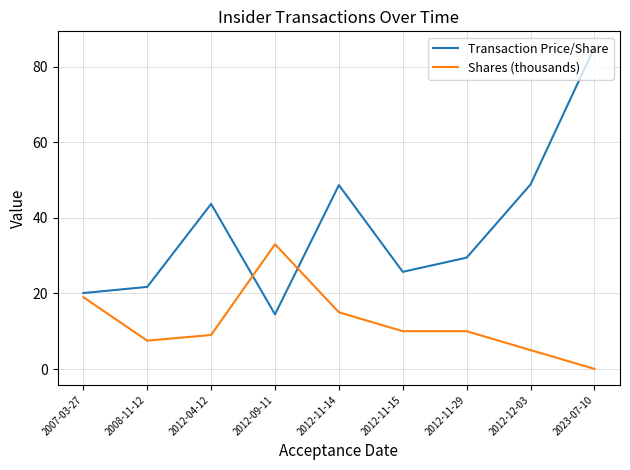

At which label does Transaction Price/Share first exceed 29?

2012-04-12